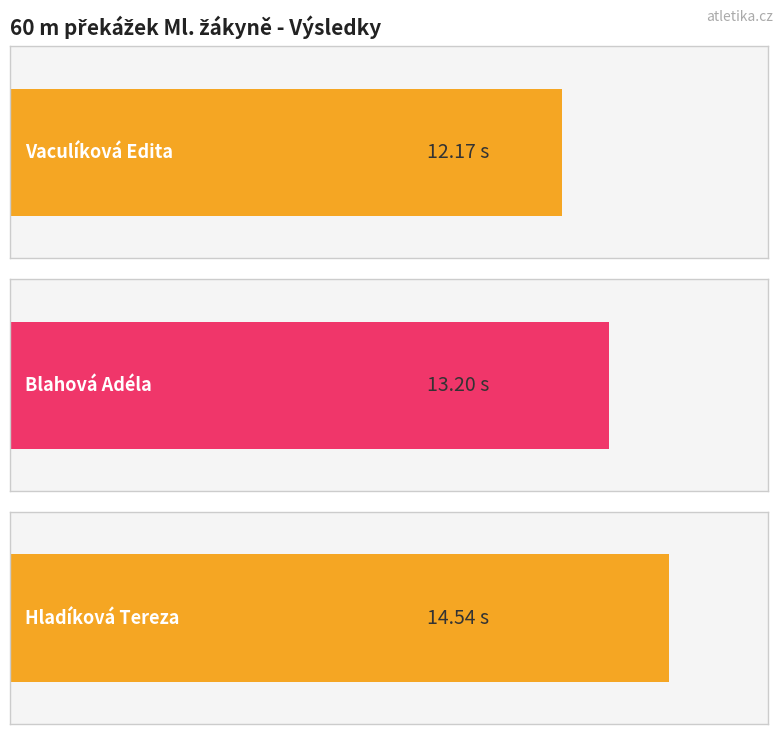

The chart shows a value of 13.2 at Blahová Adéla. True or false?

True